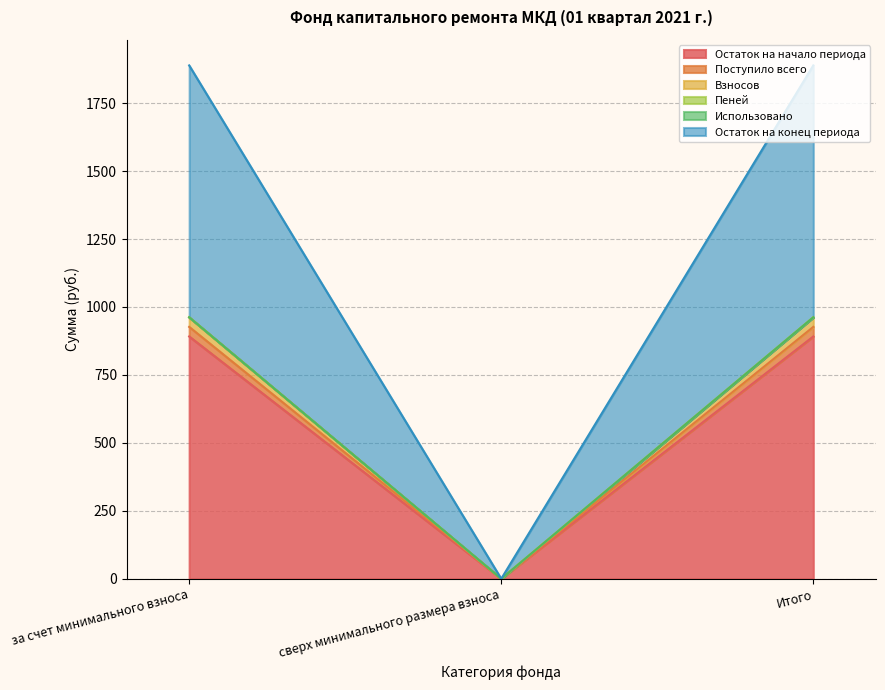

Read the Остаток на начало периода value at Итого.

891.5